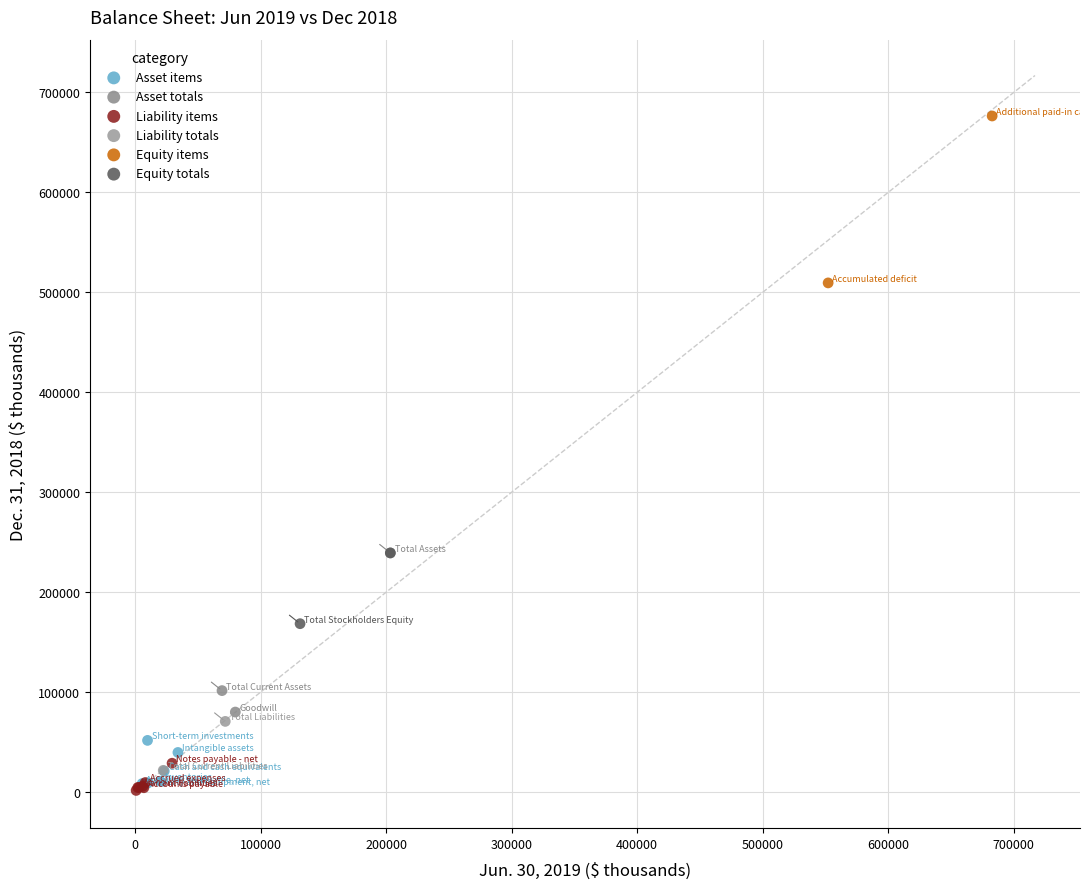

What are all the series names shown in the legend?

Asset items, Asset totals, Liability items, Liability totals, Equity items, Equity totals